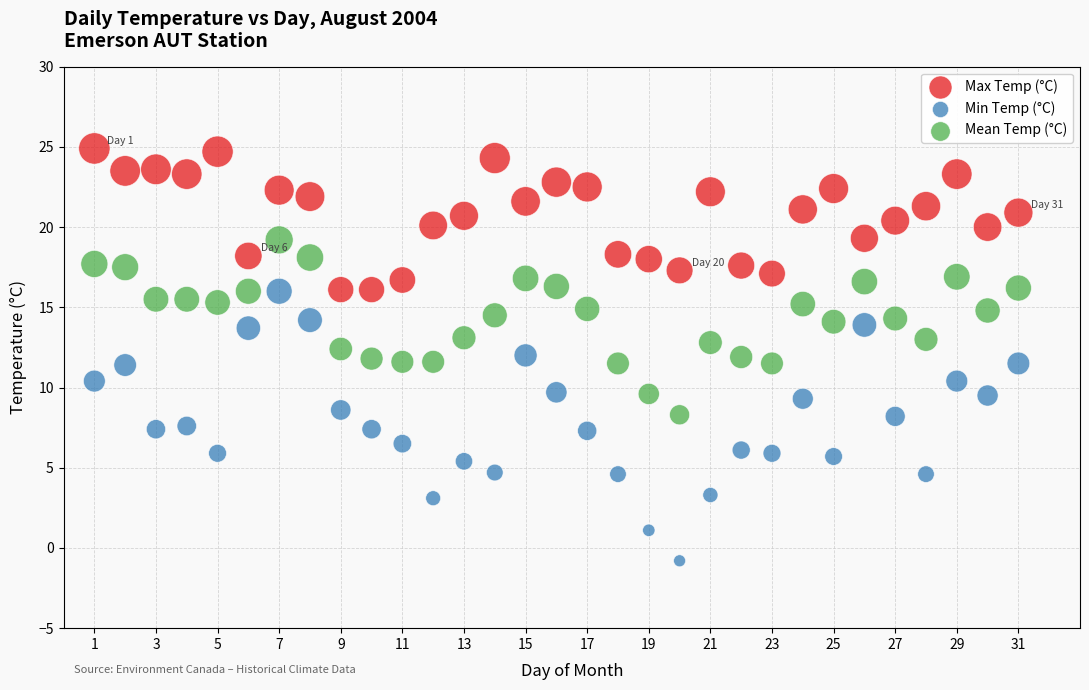

Which series reaches the minimum Y coordinate?

Min Temp (°C)